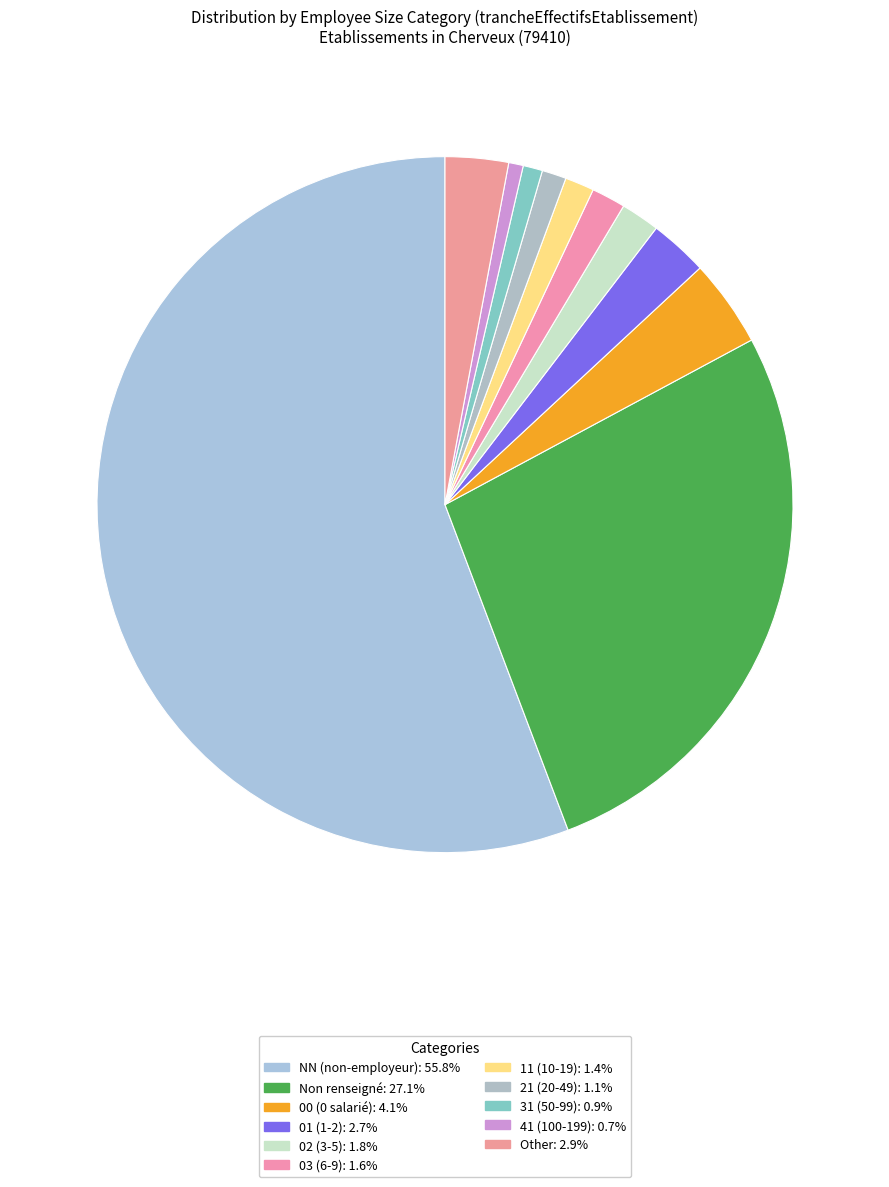

Count the number of slices in the pie.

11